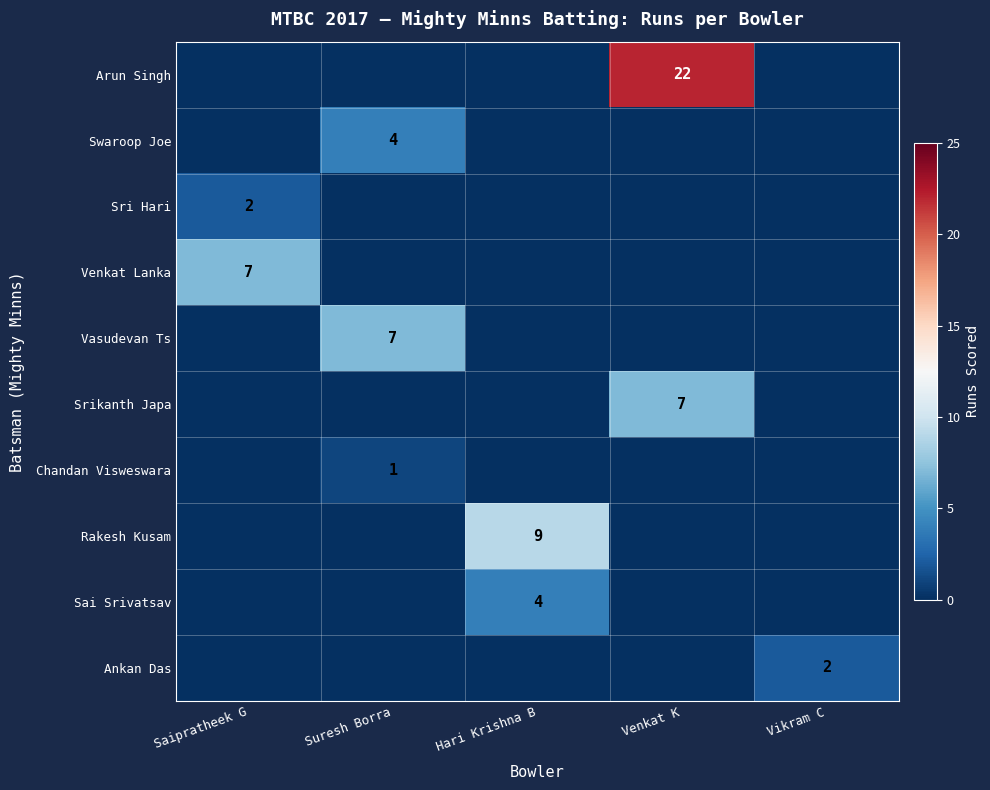

At Venkat K, list the series in order from smallest to largest.

Swaroop Joe, Sri Hari, Venkat Lanka, Vasudevan Ts, Chandan Visweswara, Rakesh Kusam, Sai Srivatsav, Ankan Das, Srikanth Japa, Arun Singh